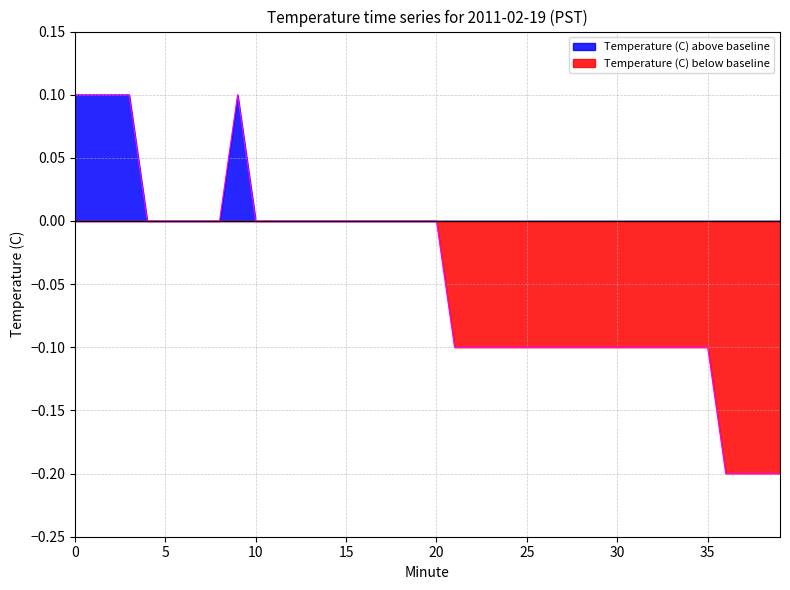

List the labels in order of value, smallest first.

36, 37, 38, 39, 21, 22, 23, 24, 25, 26, 27, 28, 29, 30, 31, 32, 33, 34, 35, 4, 5, 6, 7, 8, 10, 11, 12, 13, 14, 15, 16, 17, 18, 19, 20, 0, 1, 2, 3, 9